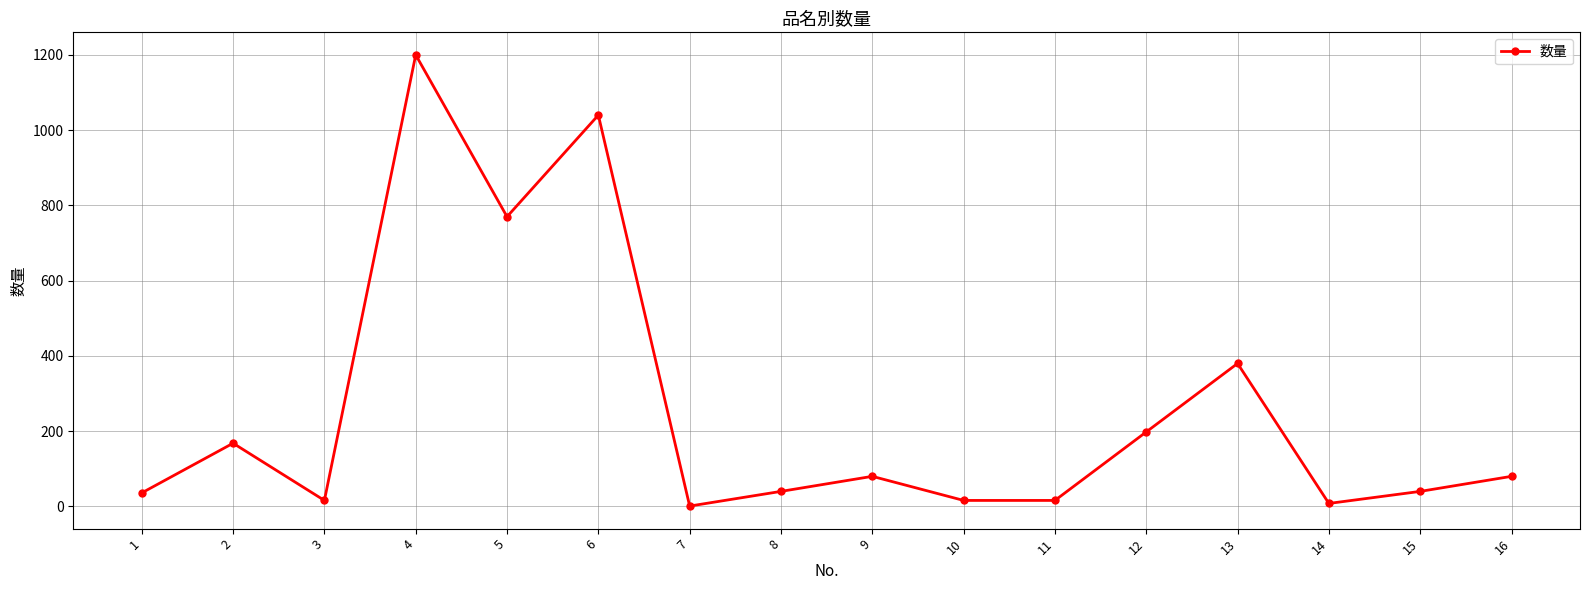

At which category does the chart reach its peak across all series?

4